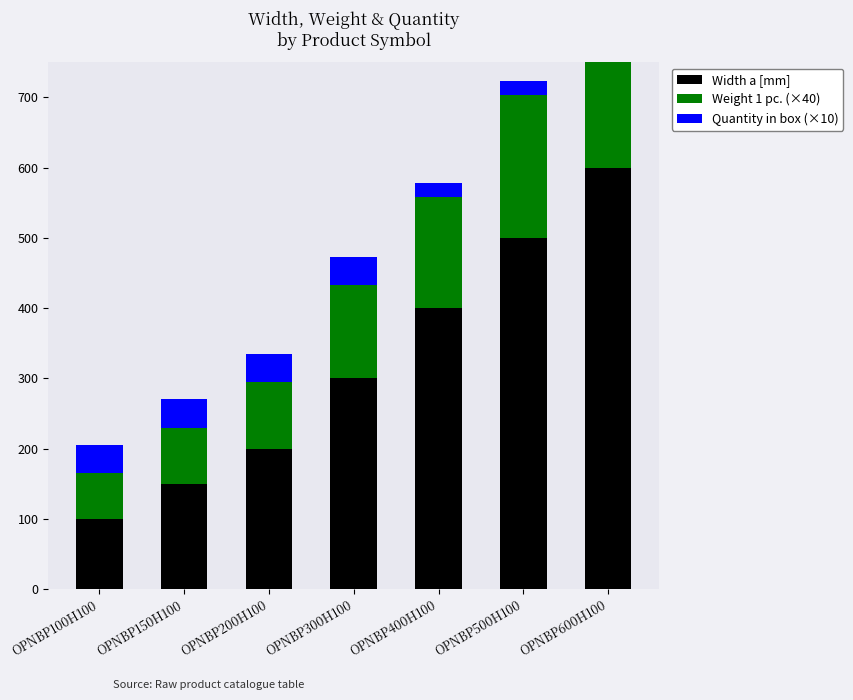

List the series in order of their overall mean, lowest first.

Quantity in box (×10), Weight 1 pc. (×40), Width a [mm]